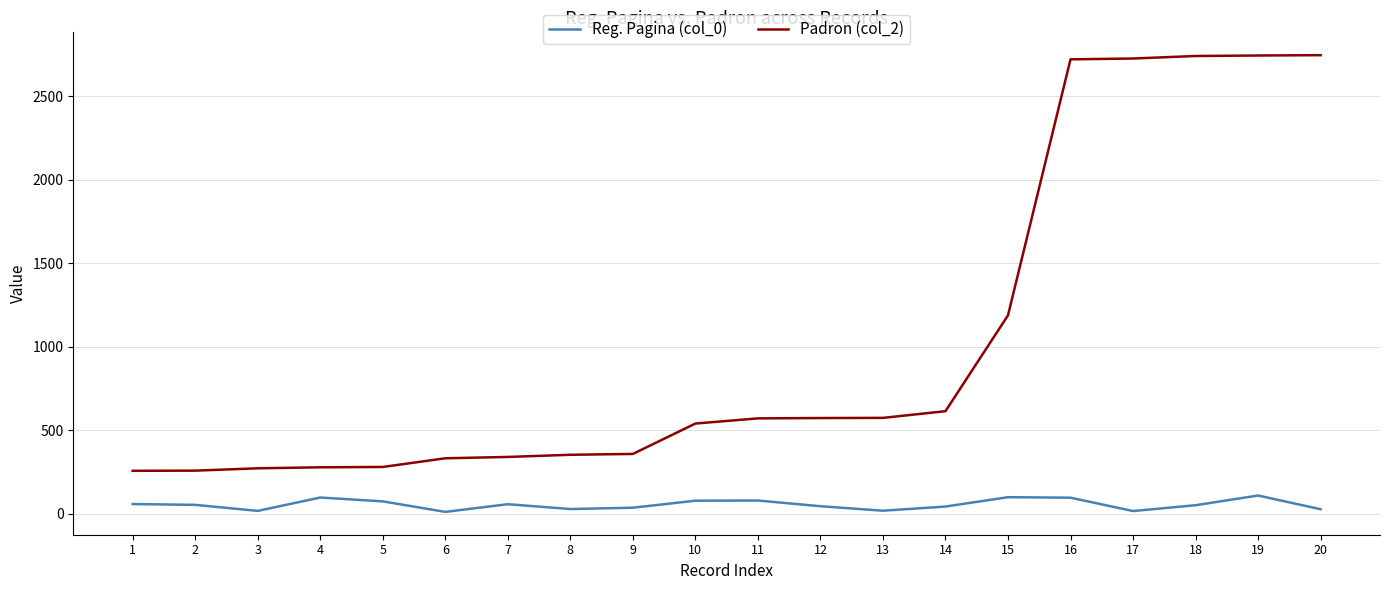

How many values in the Padron (col_2) series are below 570?

10